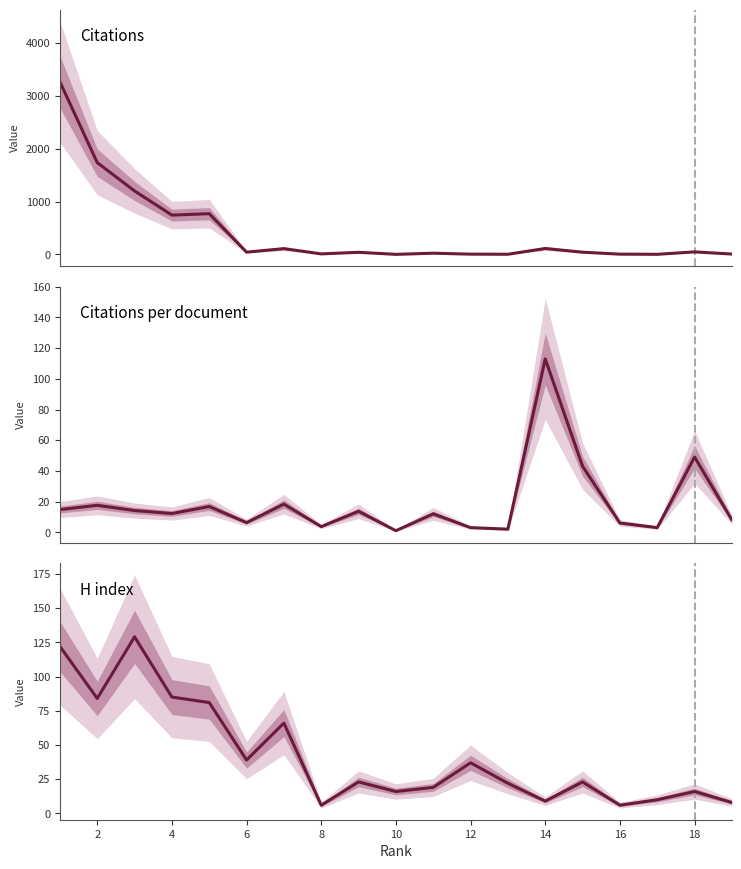

Reading left to right, list all the values displayed in this chart.

Citations: 3265.0	1737.0	1201.0	744.0	771.0	44.0	110.0	11.0	41.0	2.0	24.0	6.0	4.0	113.0	43.0	6.0	3.0	49.0	8.0
Citations per document: 14.8	17.6	14.1	12.2	16.8	6.3	18.3	3.7	13.7	1.0	12.0	3.0	2.0	113.0	43.0	6.0	3.0	49.0	8.0
H index: 122.0	84.0	129.0	85.0	81.0	39.0	66.0	6.0	23.0	16.0	19.0	37.0	22.0	9.0	23.0	6.0	10.0	16.0	8.0